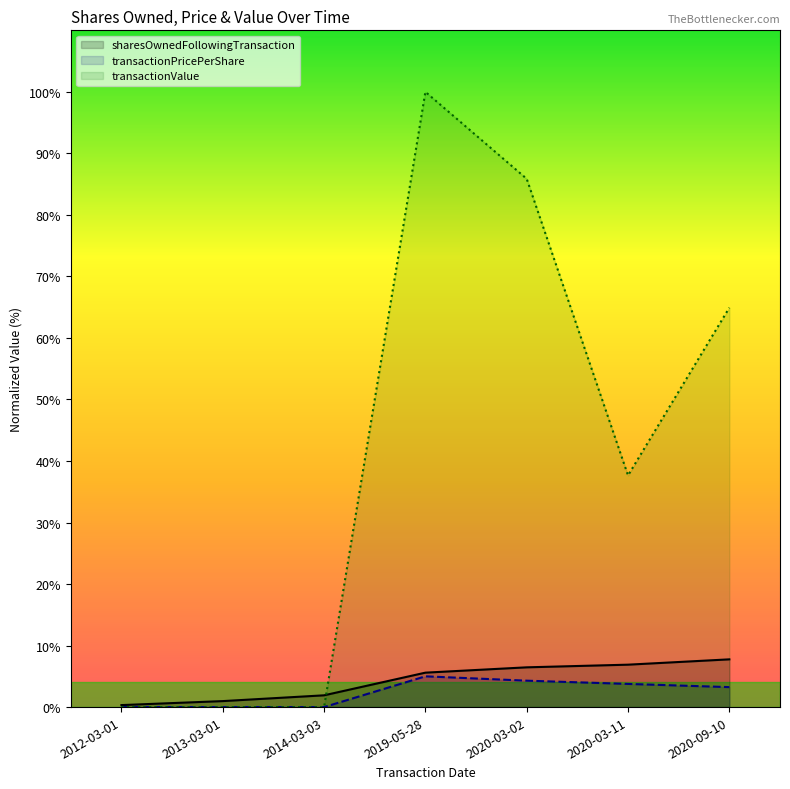

What is the difference between the maximum and minimum values in the sharesOwnedFollowingTransaction series?

7.4